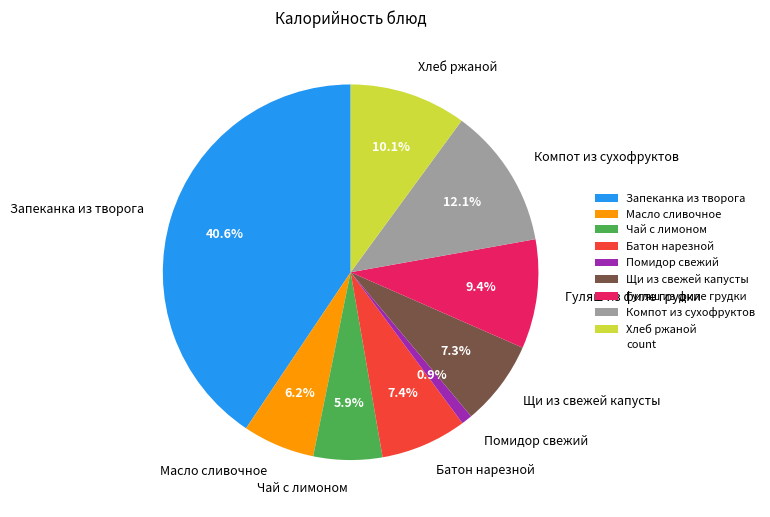

To the nearest percent, what is the difference between the Щи из свежей капусты and Гуляш из филе грудки slice percentages?

2%